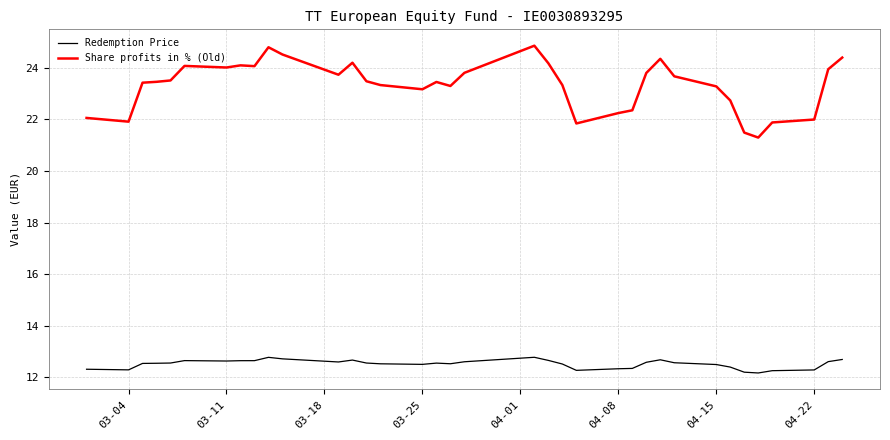

Count the Redemption Price values in the range 12 to 13.

36